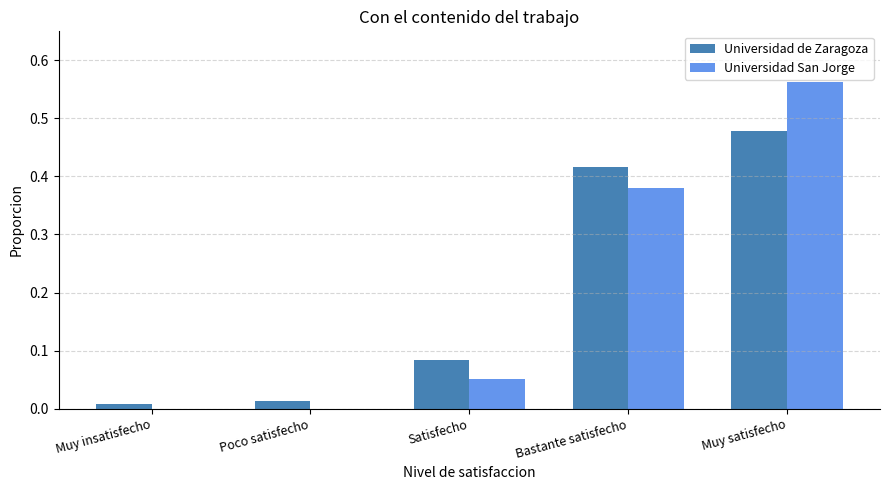

The value of Universidad San Jorge at Satisfecho is 0.0. True or false?

False